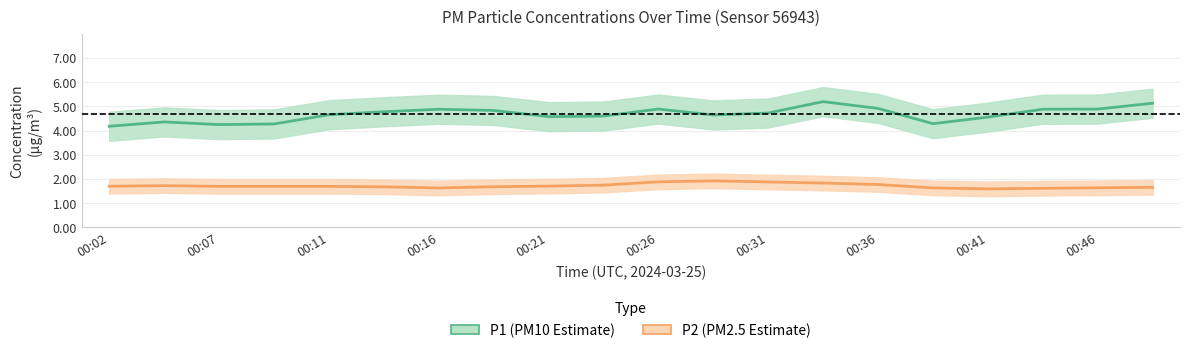

What is the value of the P2 (PM2.5) point at the 19th from the left?

1.6